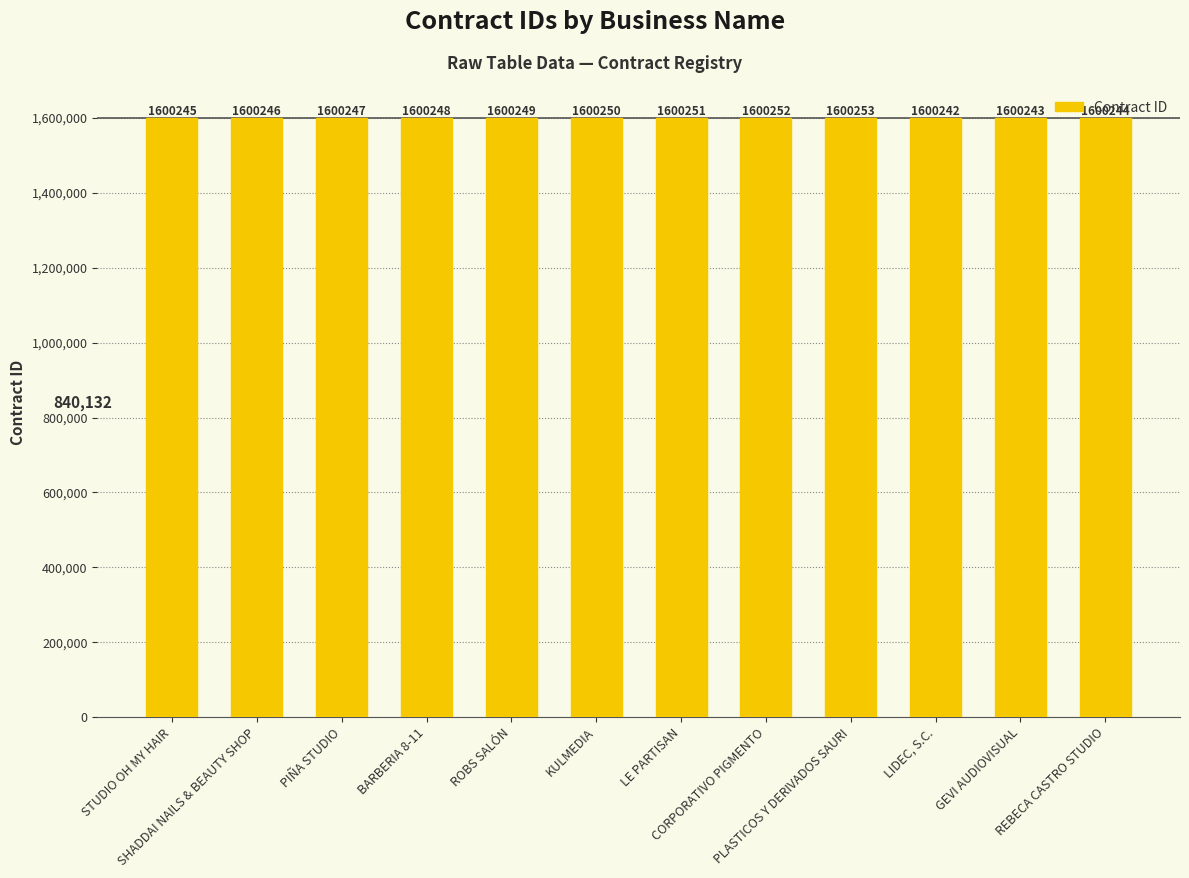

Reading left to right, transcribe all the data shown in this chart.

1600245	1600246	1600247	1600248	1600249	1600250	1600251	1600252	1600253	1600242	1600243	1600244